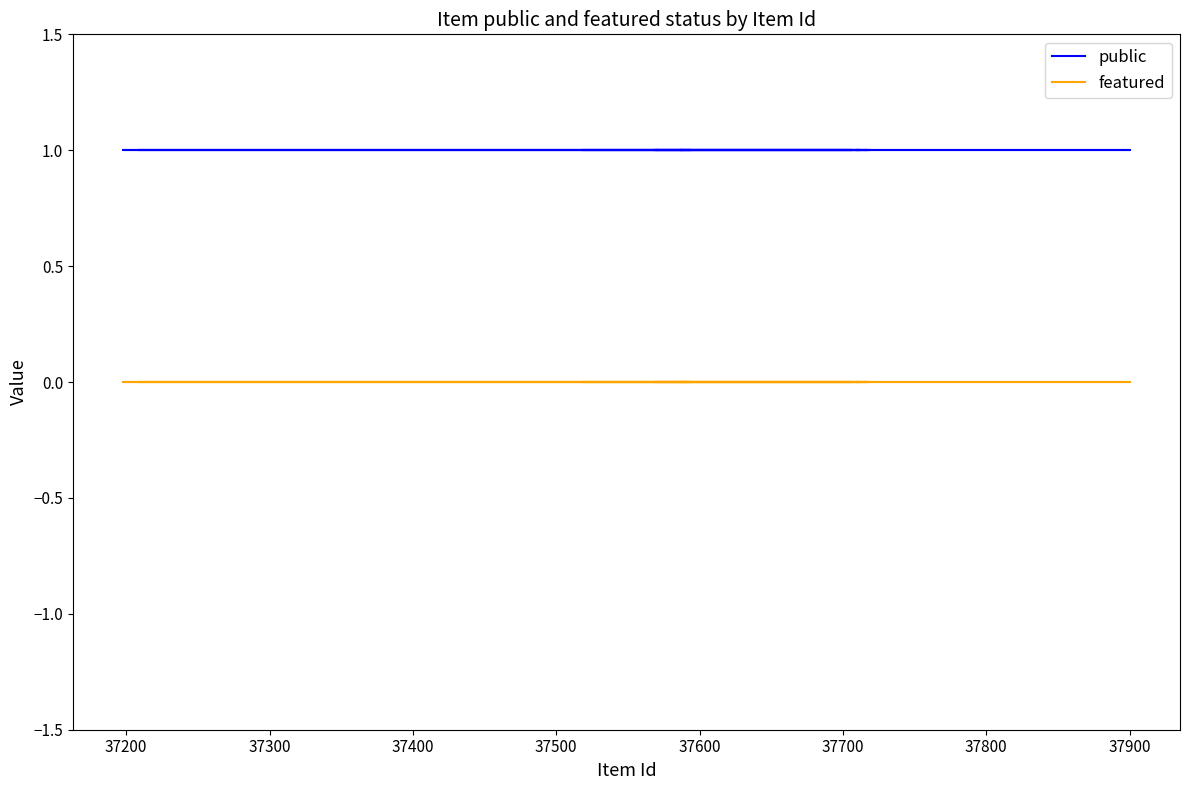

True or false: featured has more than 0 interior local peaks.

False